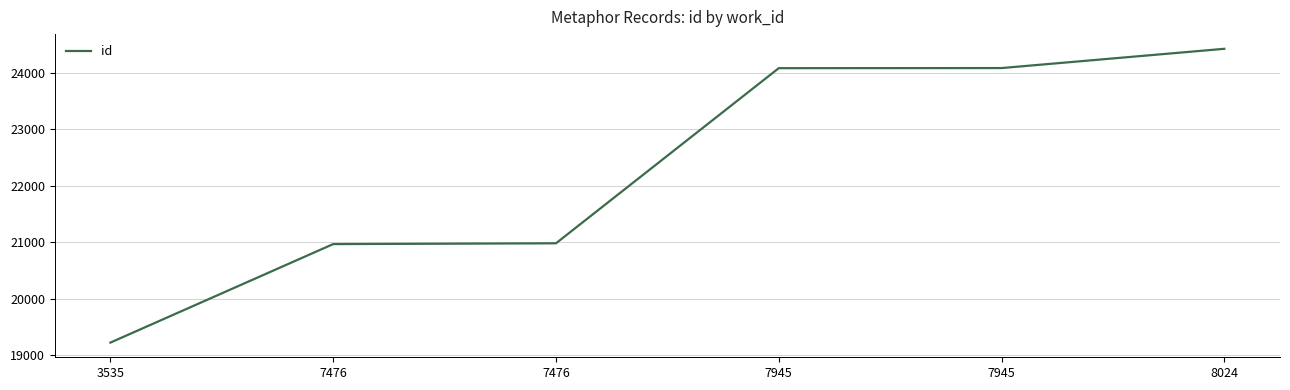

How many values are below 24085?

3